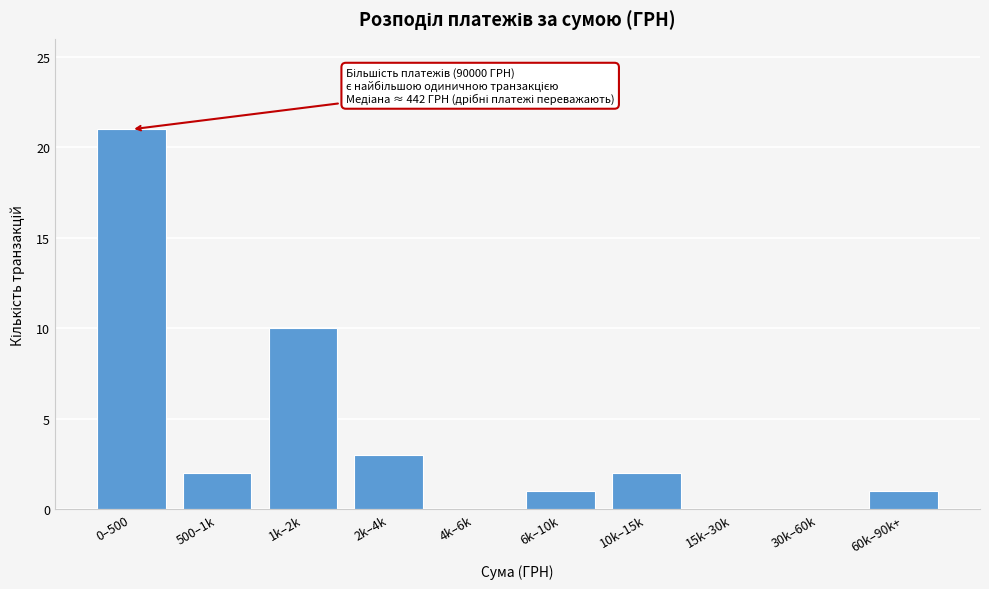

Reading left to right, transcribe all the data shown in this chart.

0–500=21	500–1k=2	1k–2k=10	2k–4k=3	4k–6k=0	6k–10k=1	10k–15k=2	15k–30k=0	30k–60k=0	60k–90k+=1